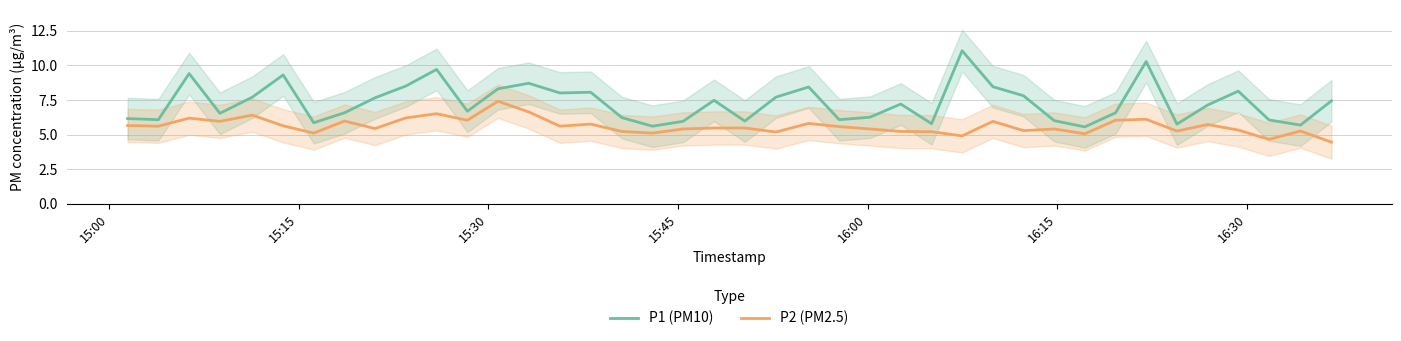

How many data points does each series have?

40